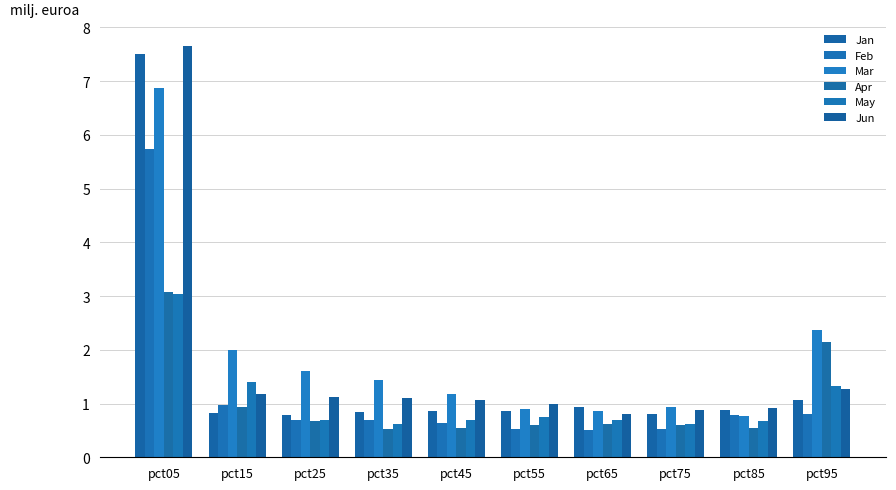

At which label does Mar reach its minimum?

pct85